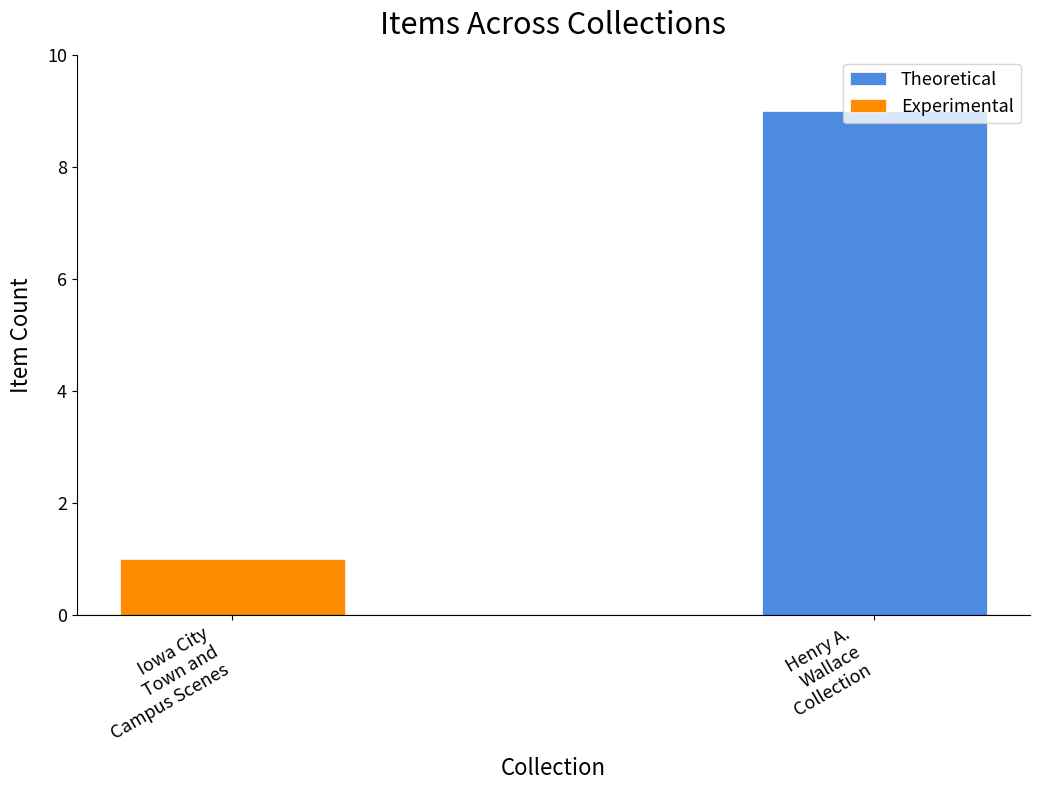

The value of Experimental at Iowa City
Town and
Campus Scenes is 1. True or false?

True